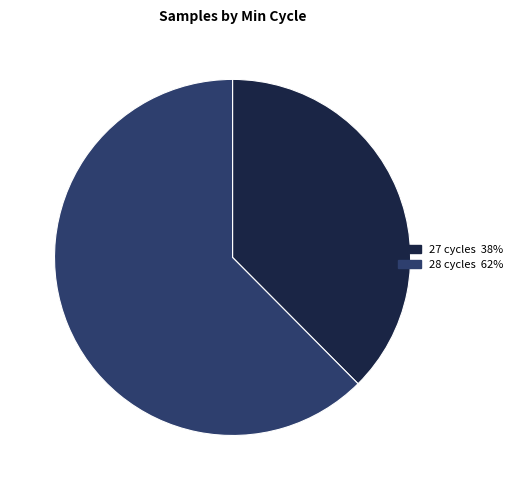

Is there any slice that represents more than half of the pie?

Yes